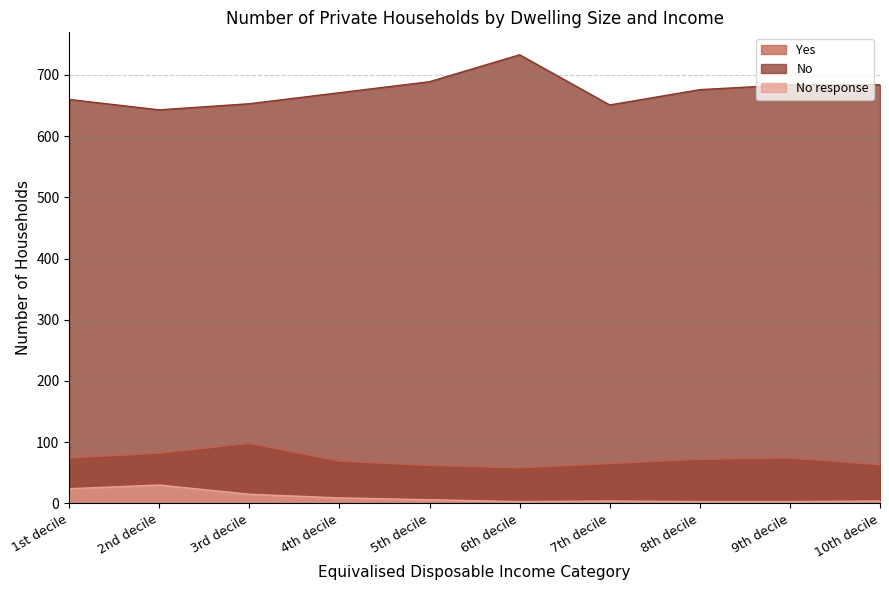

Where is No nearest to the value 688?

5th decile